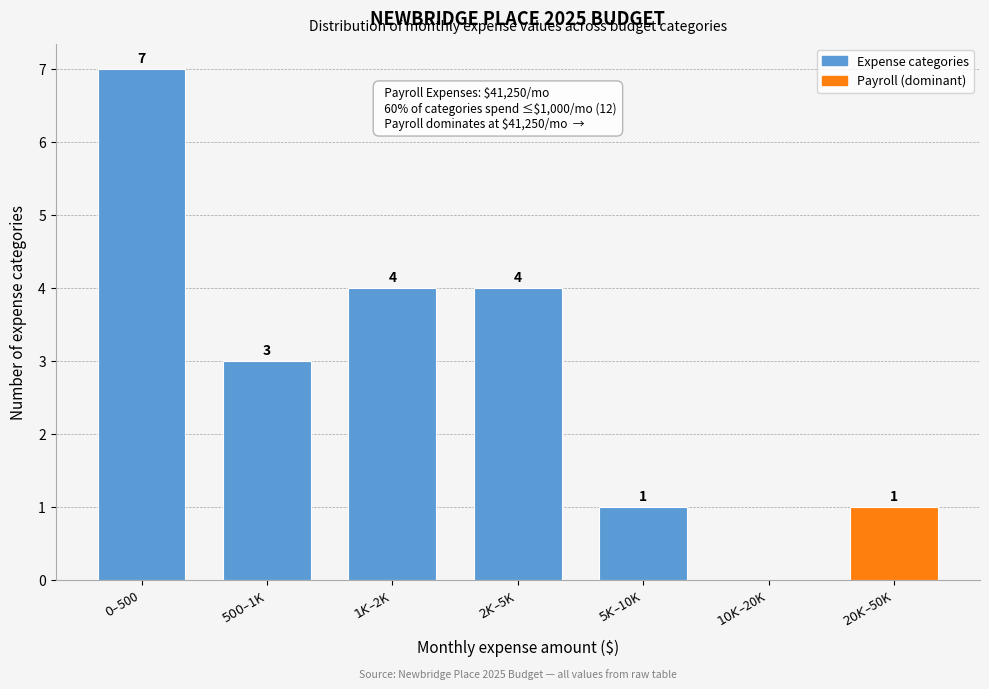

What is the greatest value displayed?

7